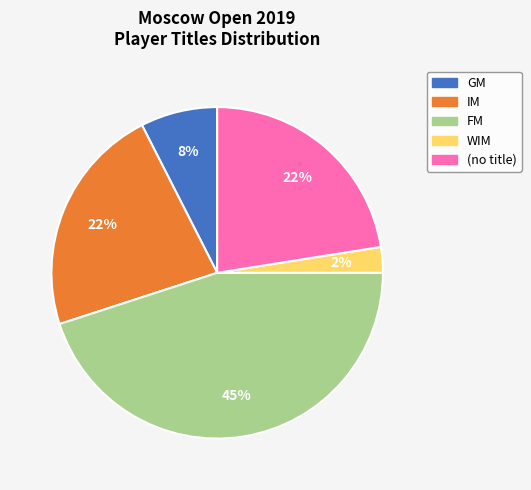

How many slices are in this pie chart?

5